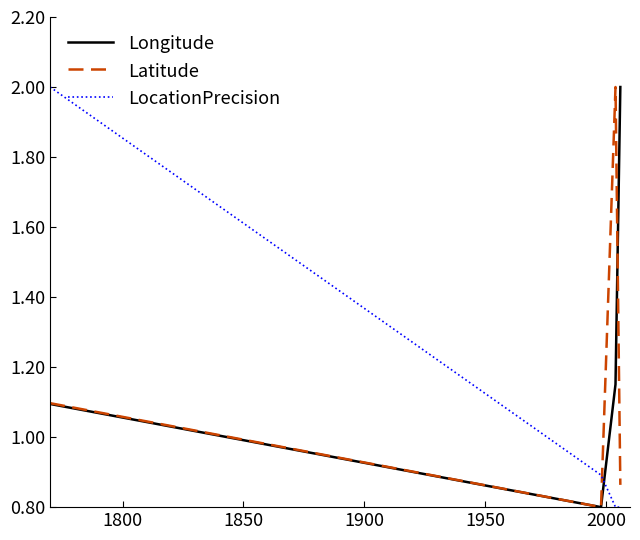

What is the highest value of the Latitude series?

2.0